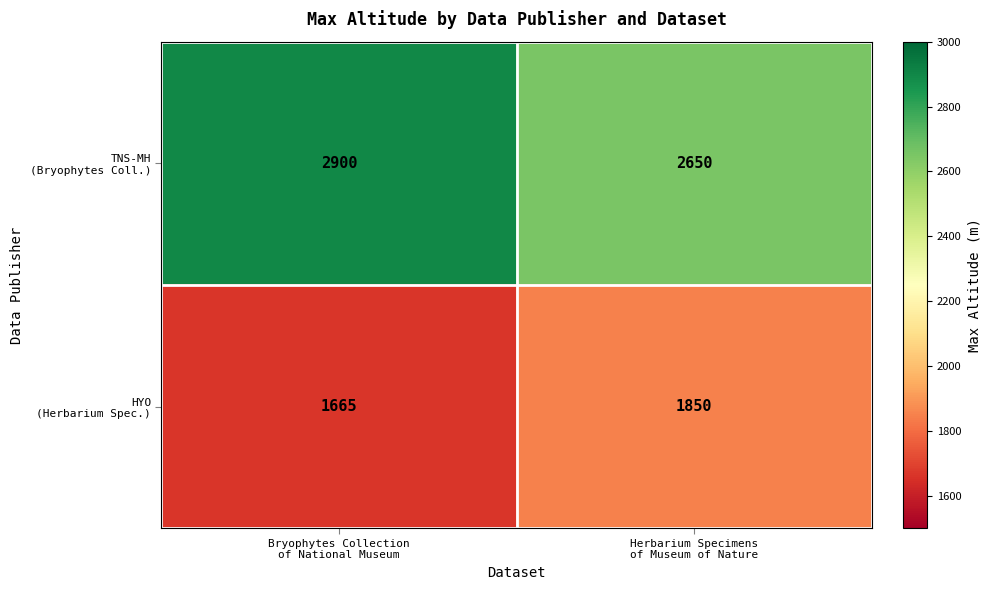

What is the smallest value displayed?

1665